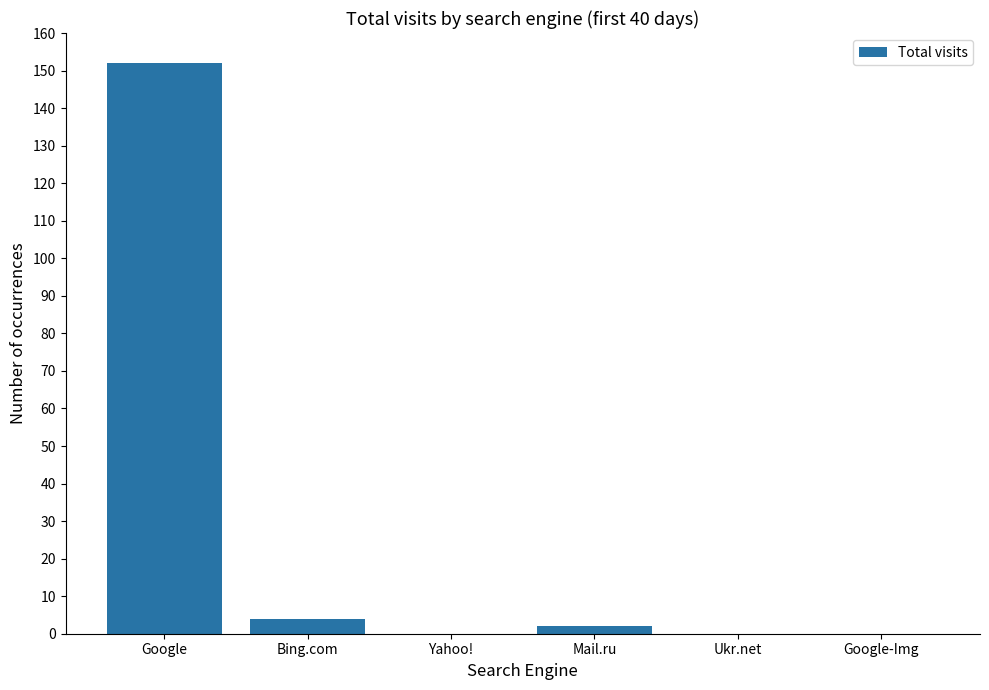

Where does the data first go above 2?

Google